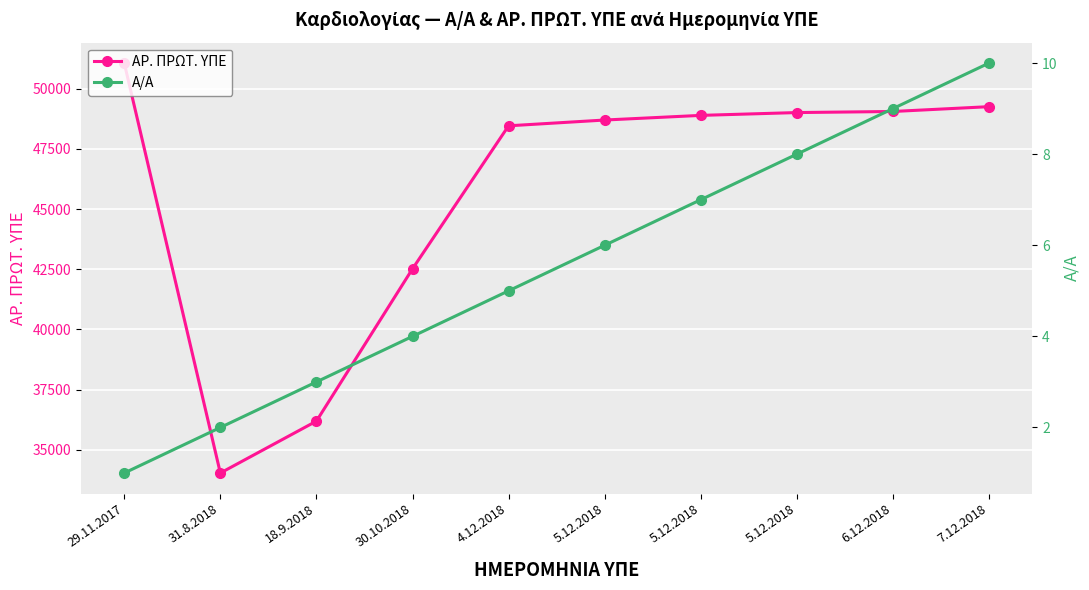

Which has a higher value, 18.9.2018 or 5.12.2018?

5.12.2018